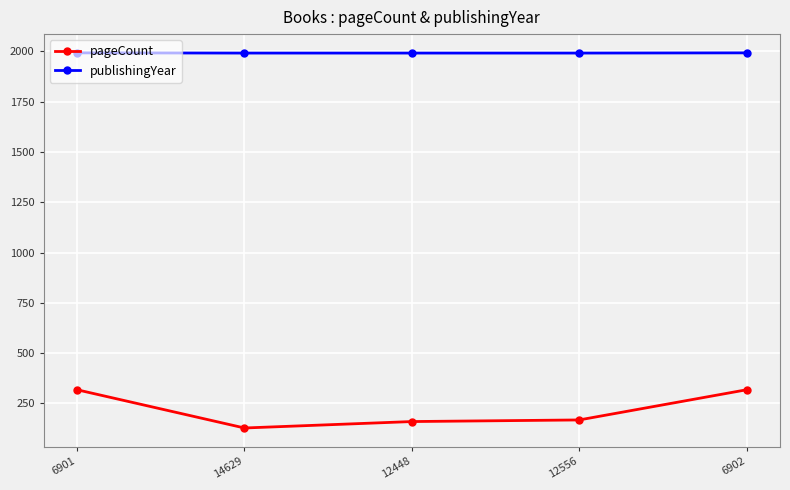

The value of publishingYear at 12448 is 2980. True or false?

False